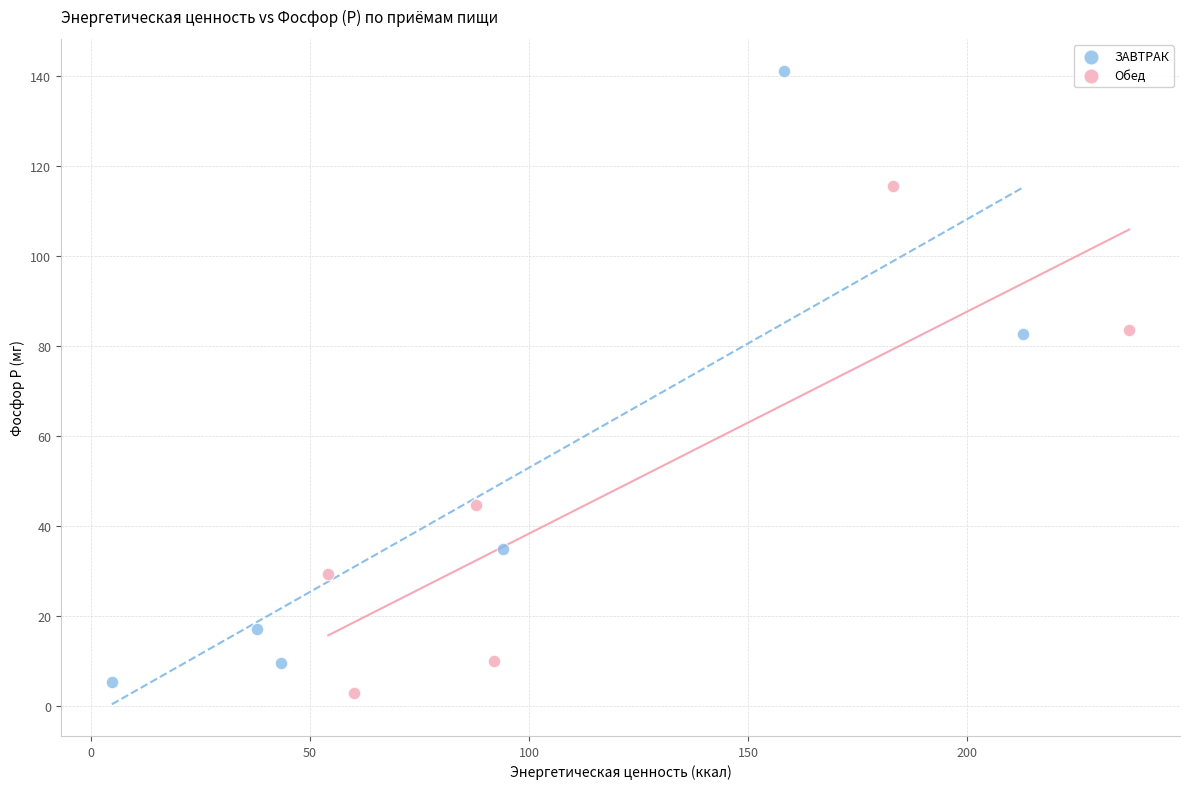

Which series contains the highest Y value?

ЗАВТРАК